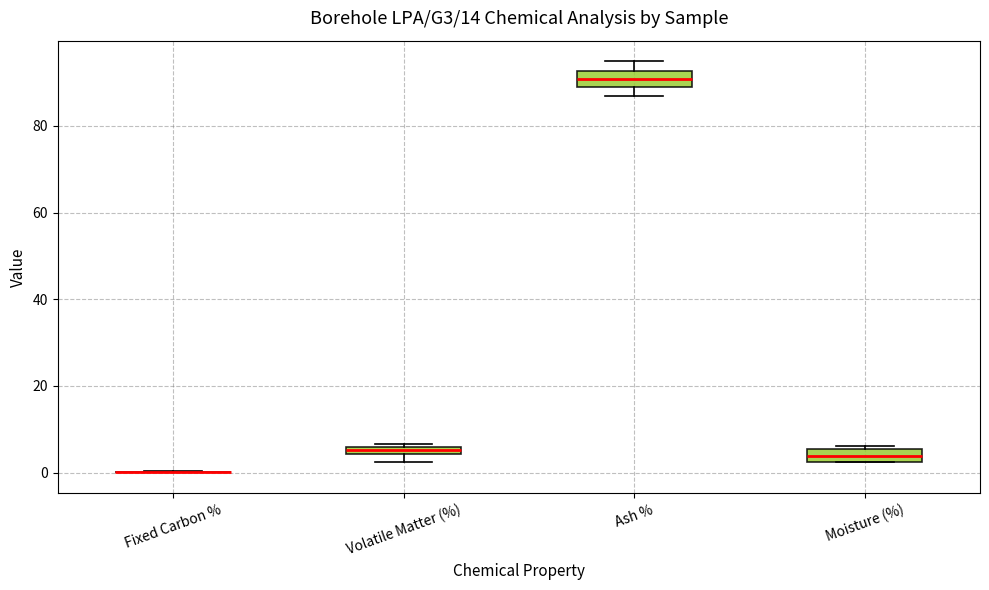

Where is the upper edge of the box for Volatile Matter (%) on the y-axis? The values are not printed on the chart, so give them approximately, as read against the axis.

6